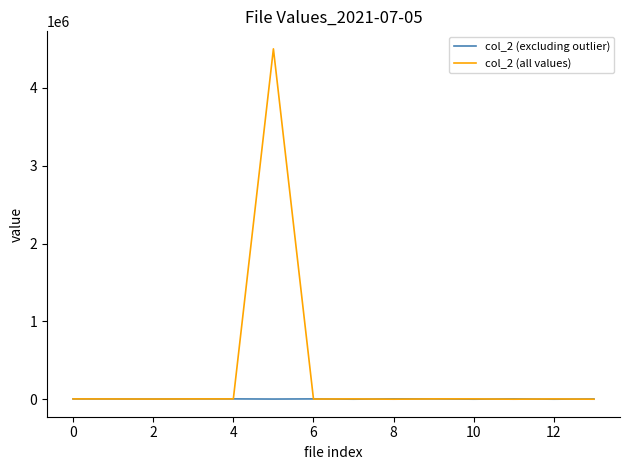

Which series has the largest range (max minus min)?

col_2 (all values)